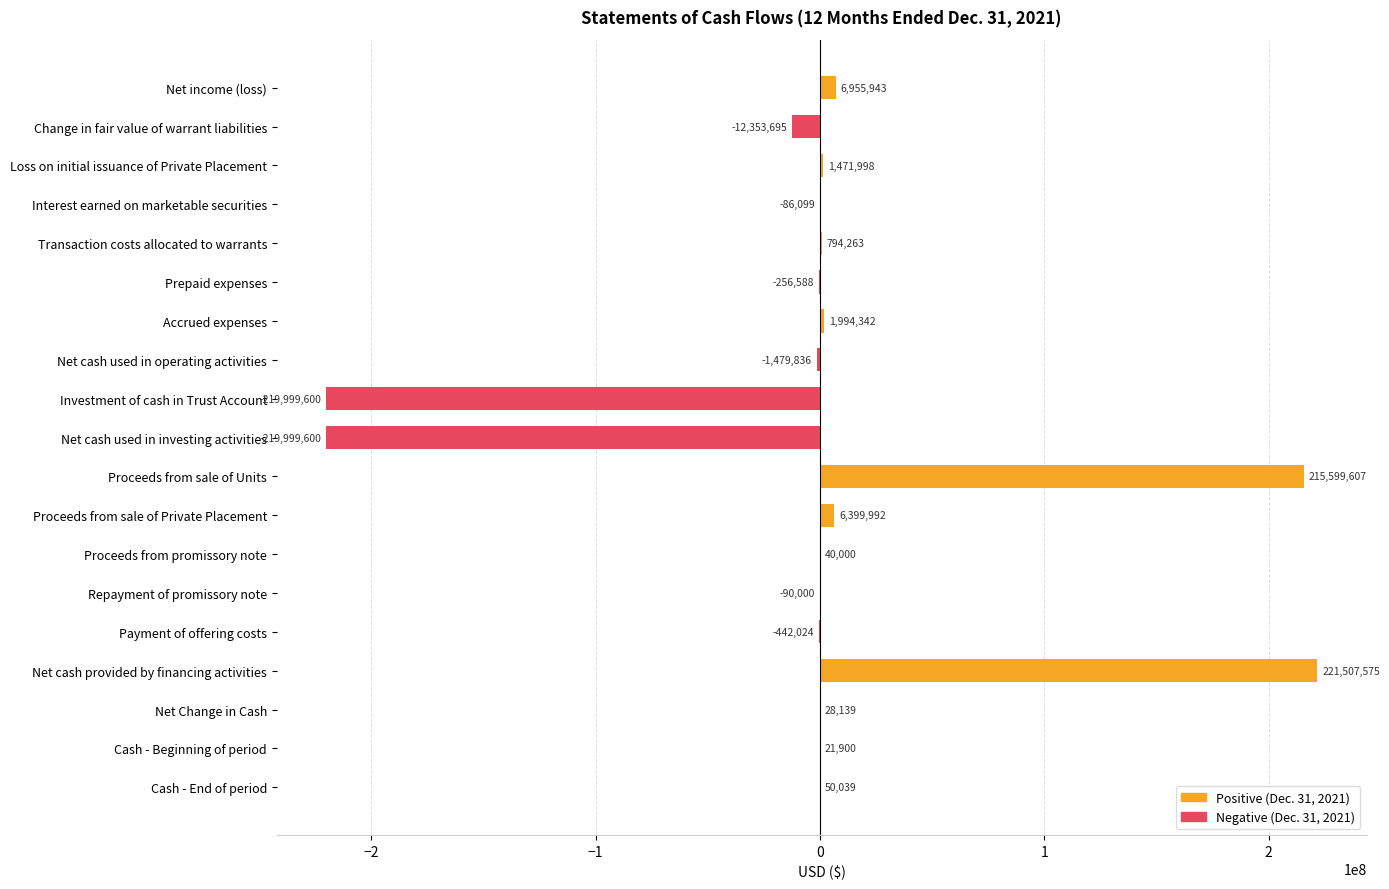

What is the greatest value displayed?

221507575